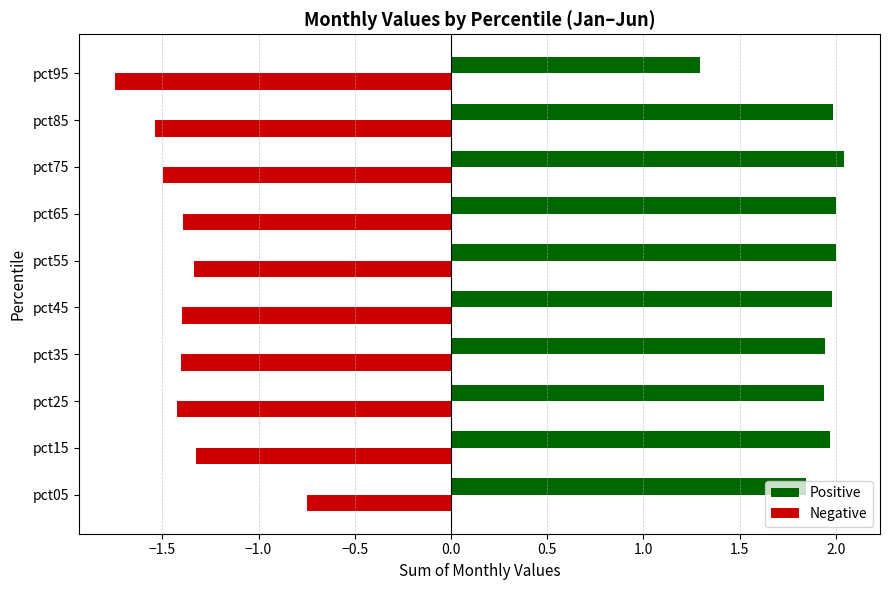

Which series has the largest total across all categories?

Positive